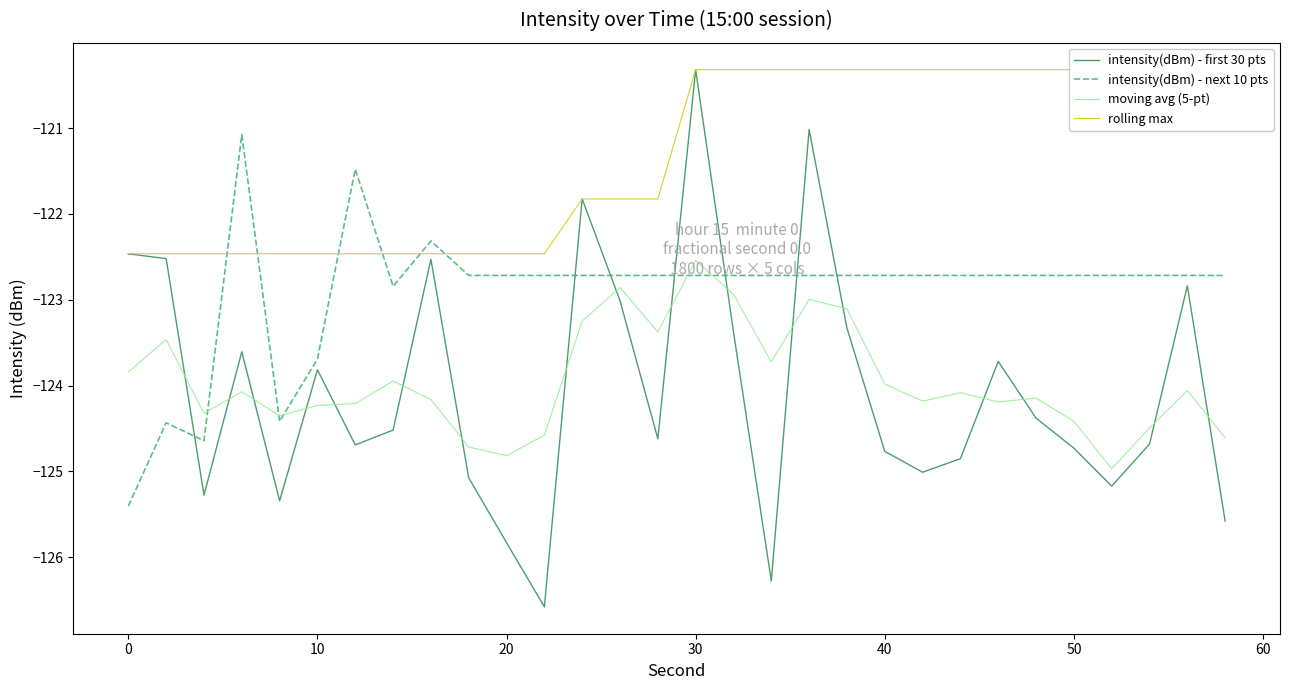

What is the maximum value shown in the chart?

-120.3